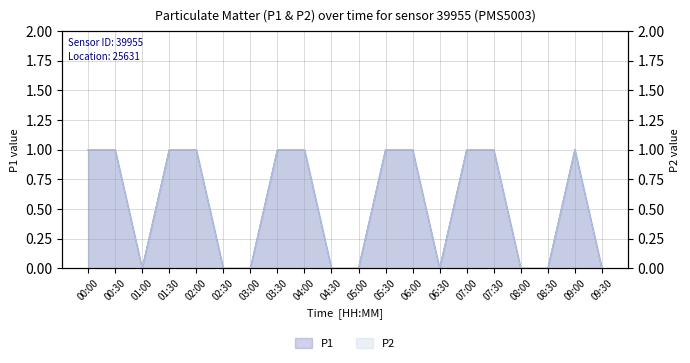

Which series has the widest spread of values?

P1